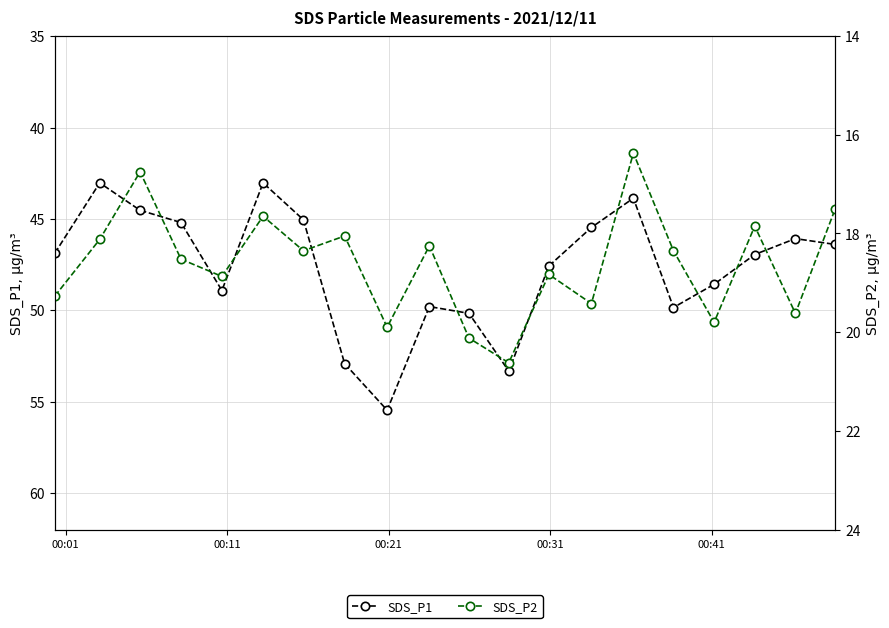

Rank the series at 00:21 from highest to lowest value.

SDS_P1, SDS_P2